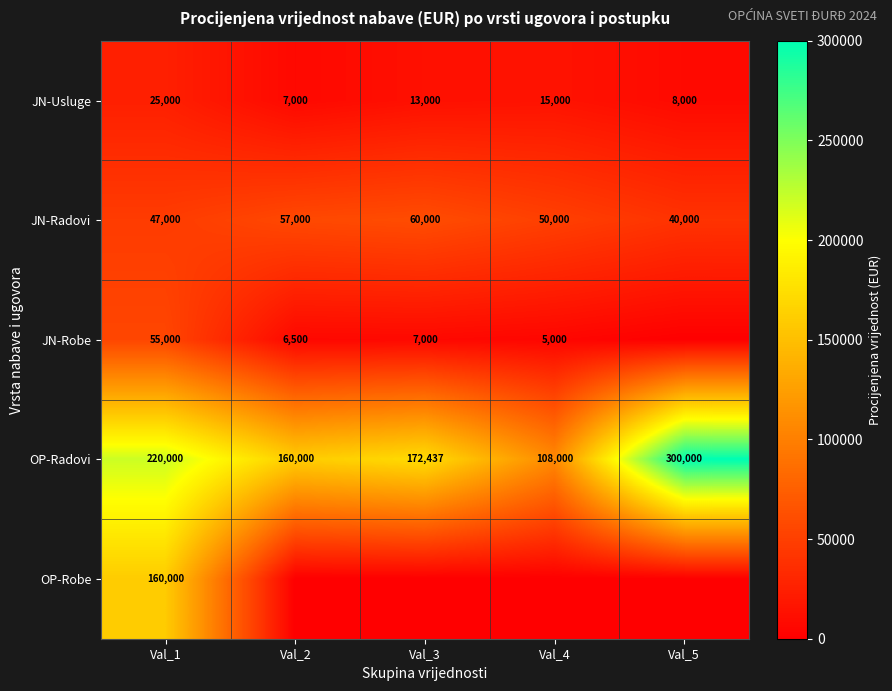

What is the lowest value of the JN-Usluge series?

7000